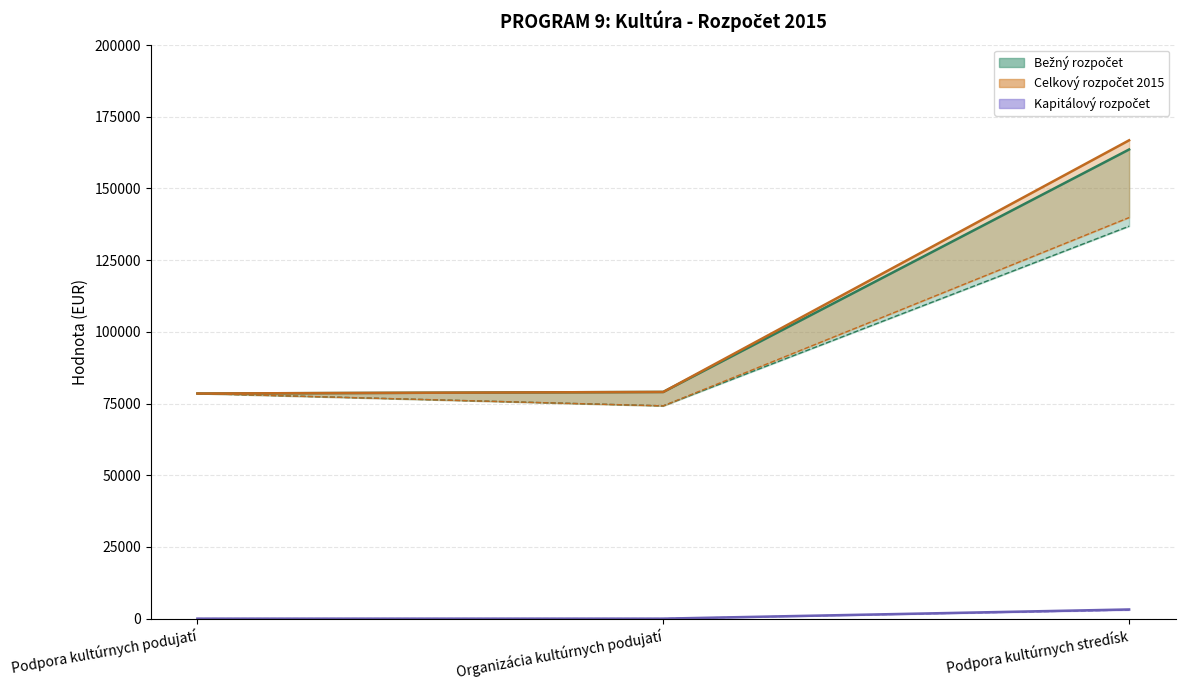

What is the label of the 2nd point from the left?

Organizácia kultúrnych podujatí